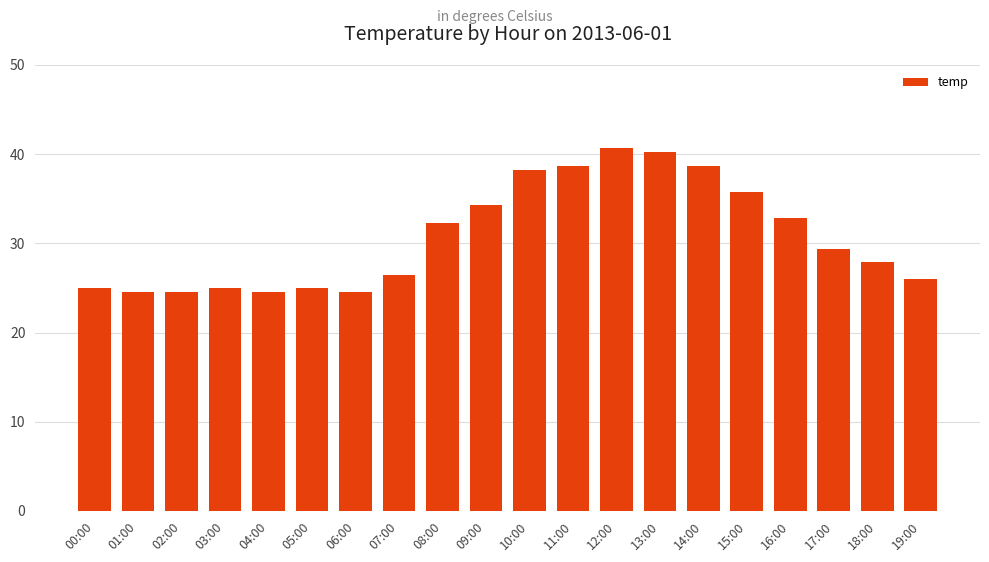

What is the maximum value shown in the chart?

40.7